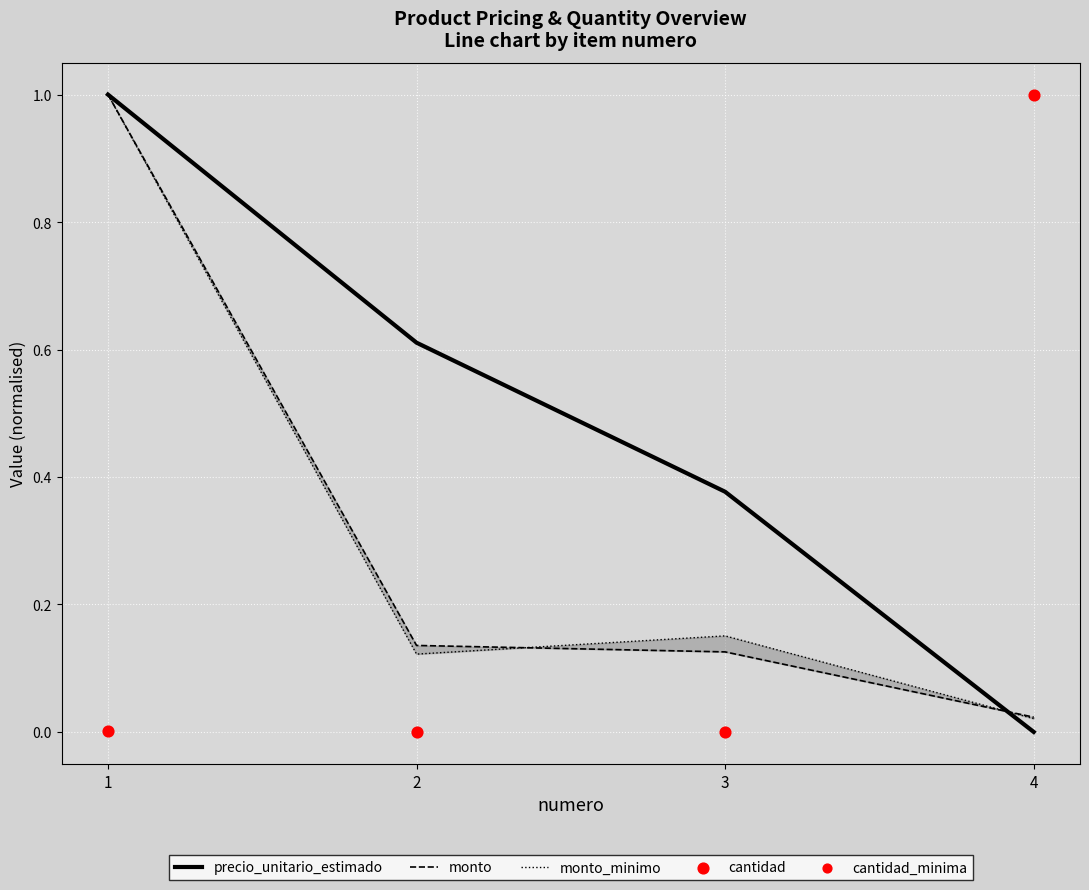

What are all the series names shown in the legend?

precio_unitario_estimado, monto, monto_minimo, cantidad, cantidad_minima